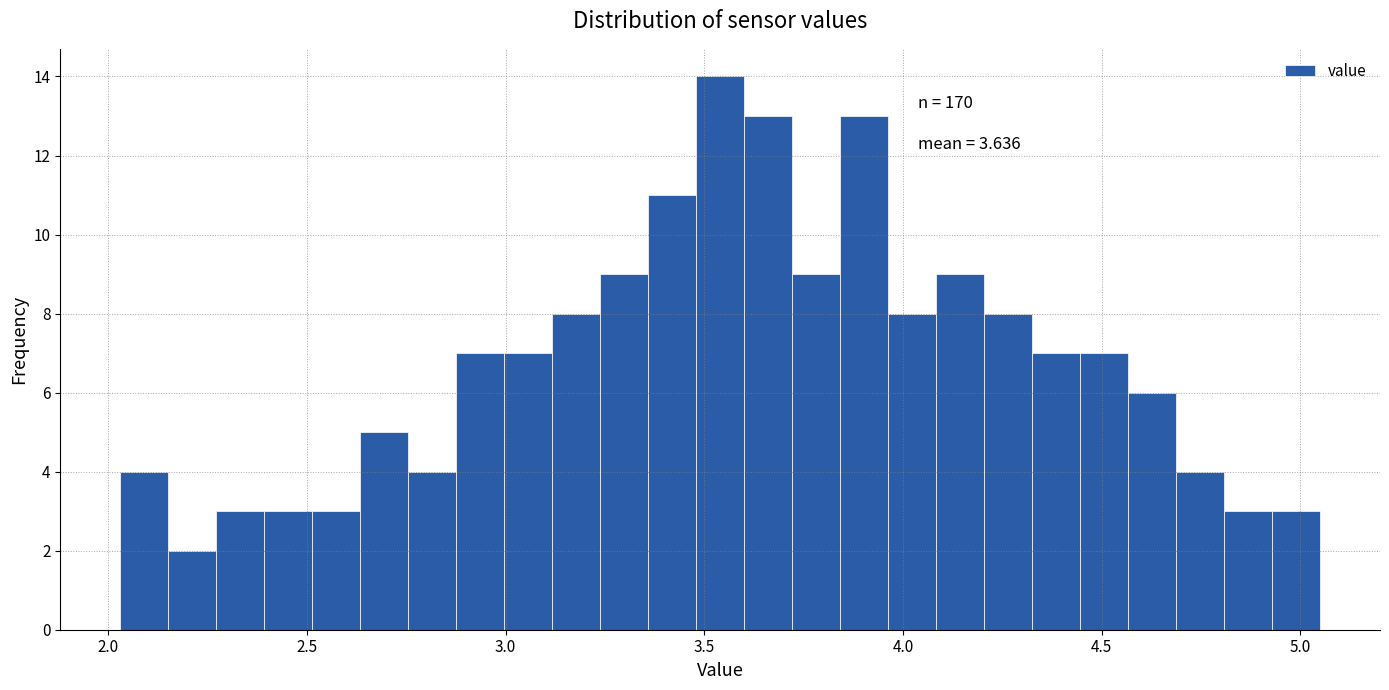

Around what value on the x-axis is the tallest bar? Give the approximate position of its centre, as read against the axis.

3.55